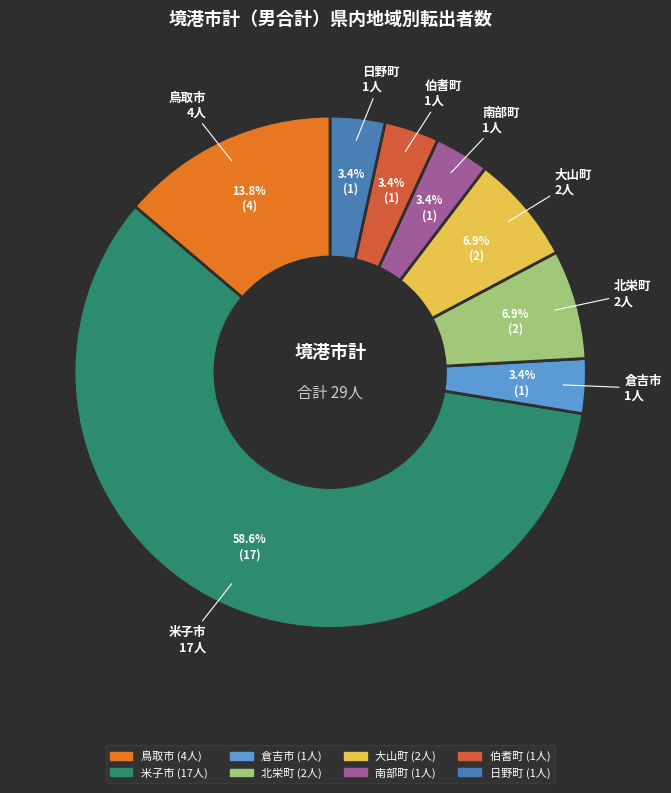

Does 米子市 represent more than half of the total?

Yes